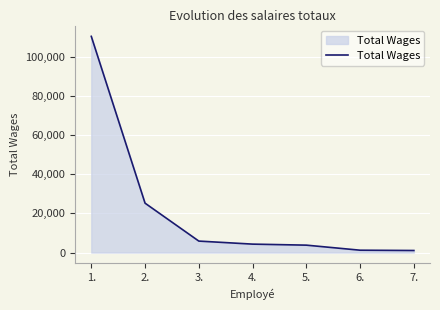

Is it true that the value at 1. is 110297?

True